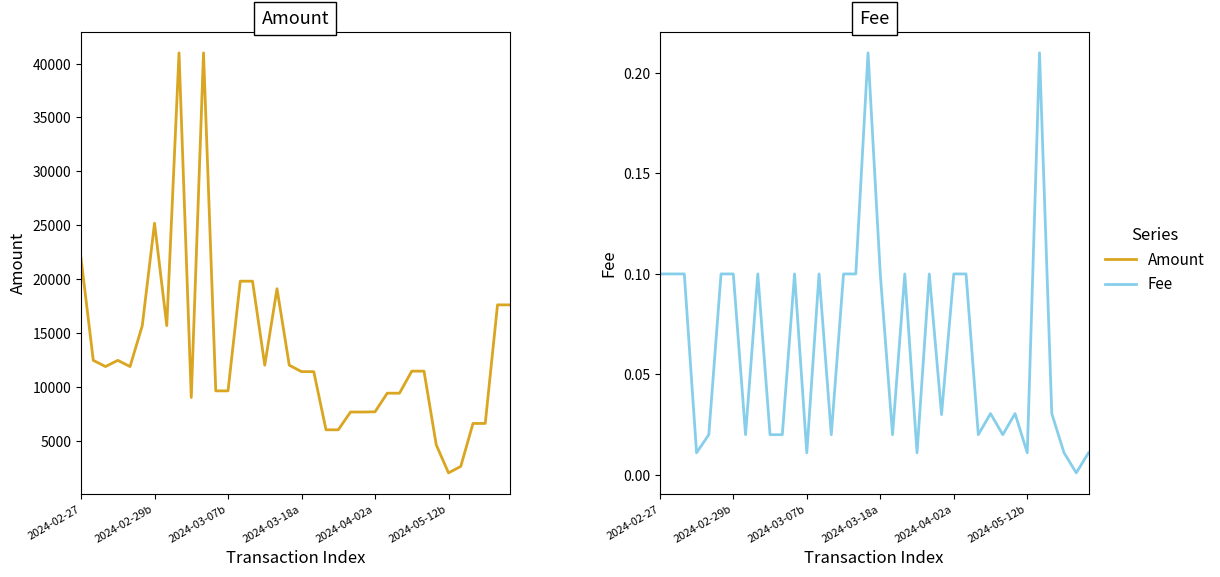

What are all the series names shown in the legend?

Amount, Fee